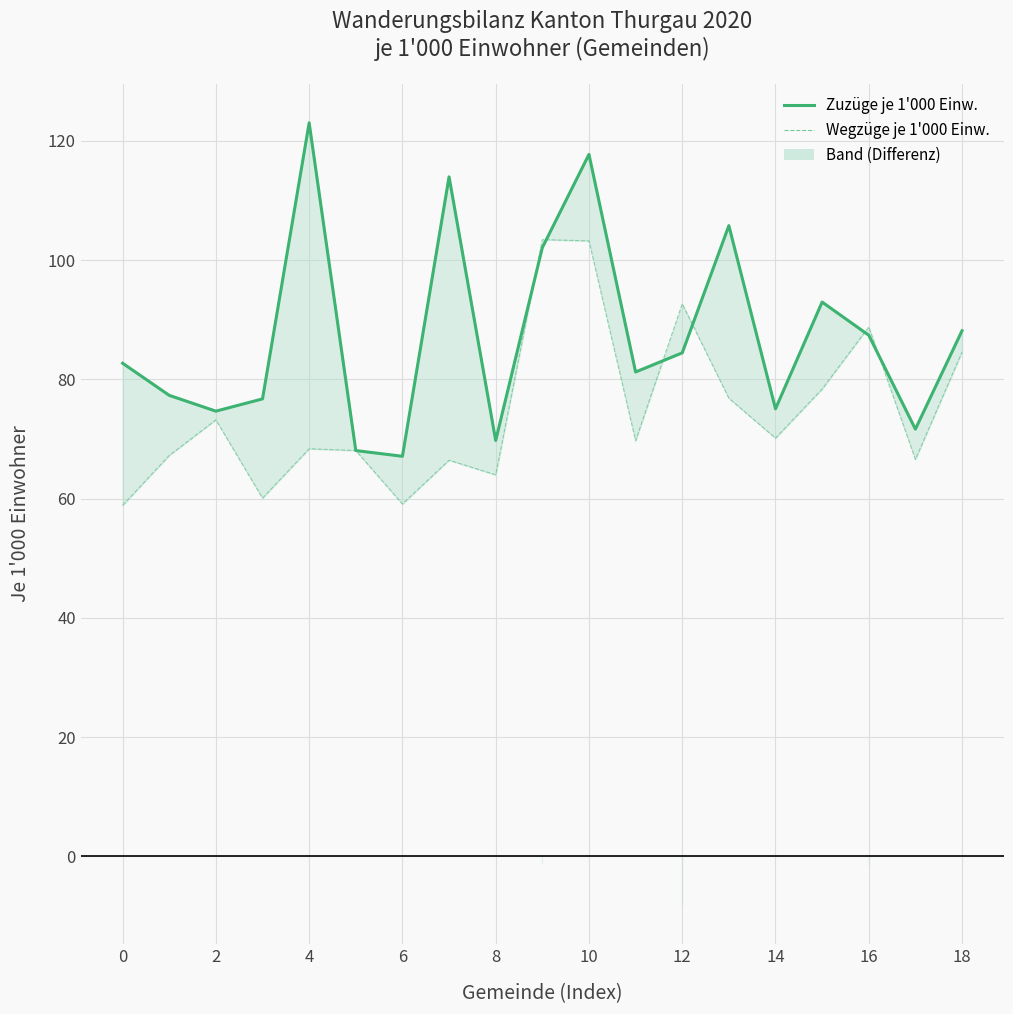

What is the value of the Zuzüge je 1'000 Einw. point at the 2nd from the left?

77.3